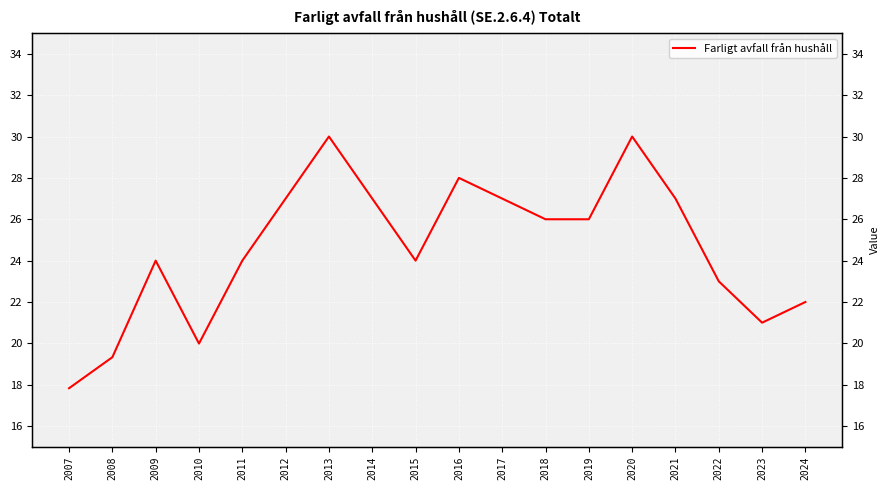

The chart shows a value of 8.2 at 2019. True or false?

False